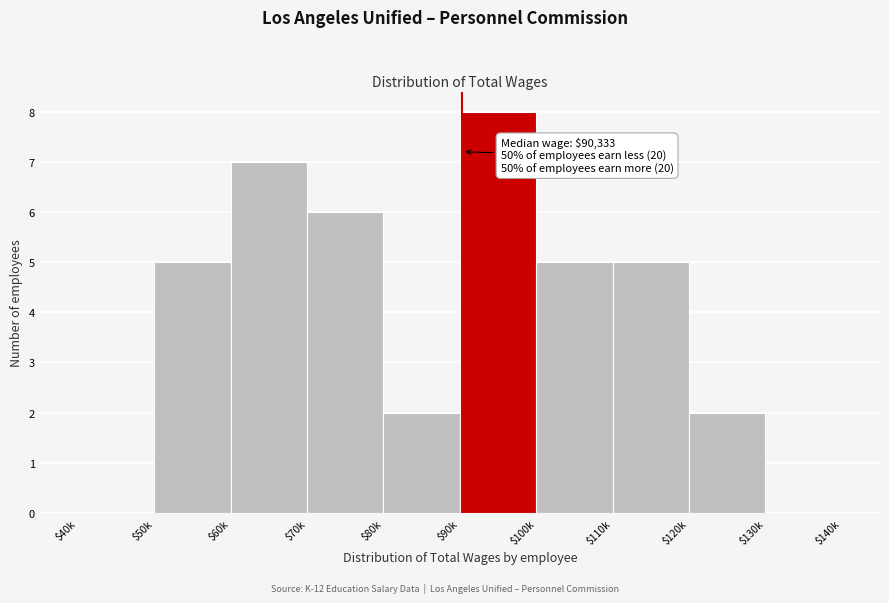

What is the sum of all values?

40